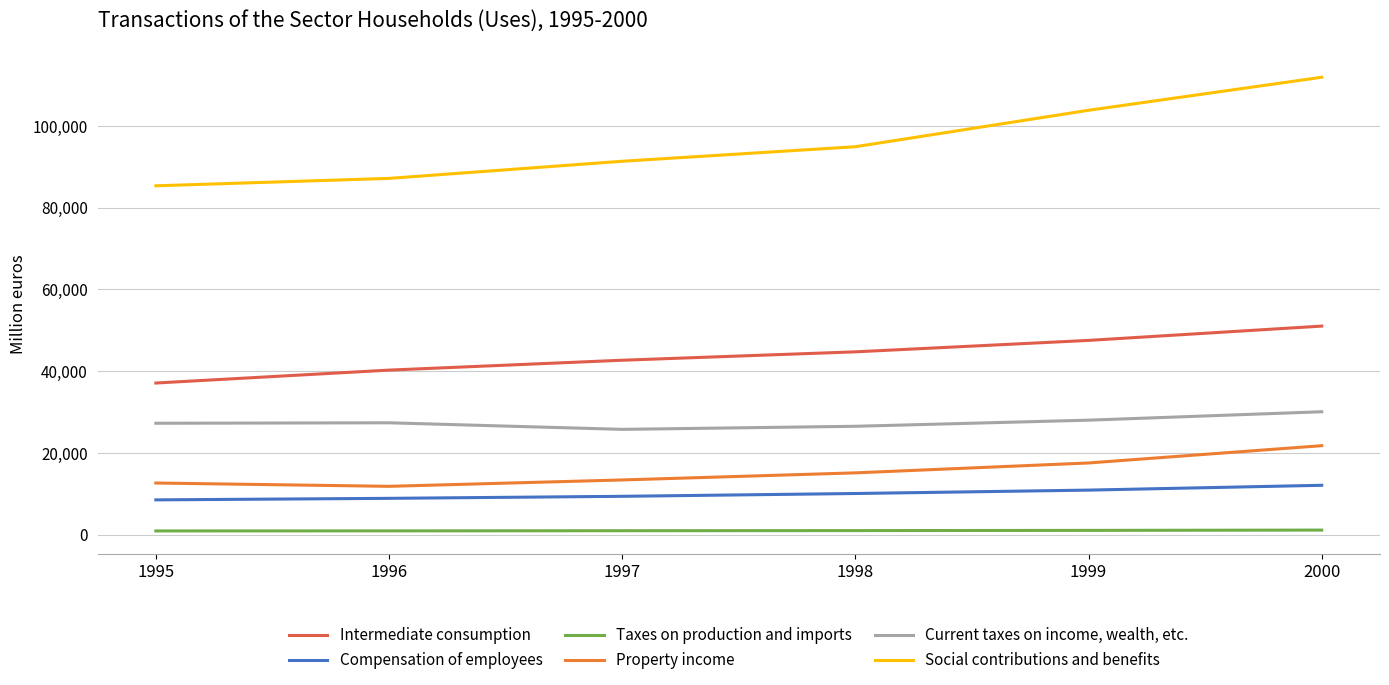

Which series changed the most between 1997 and 2000?

Social contributions and benefits